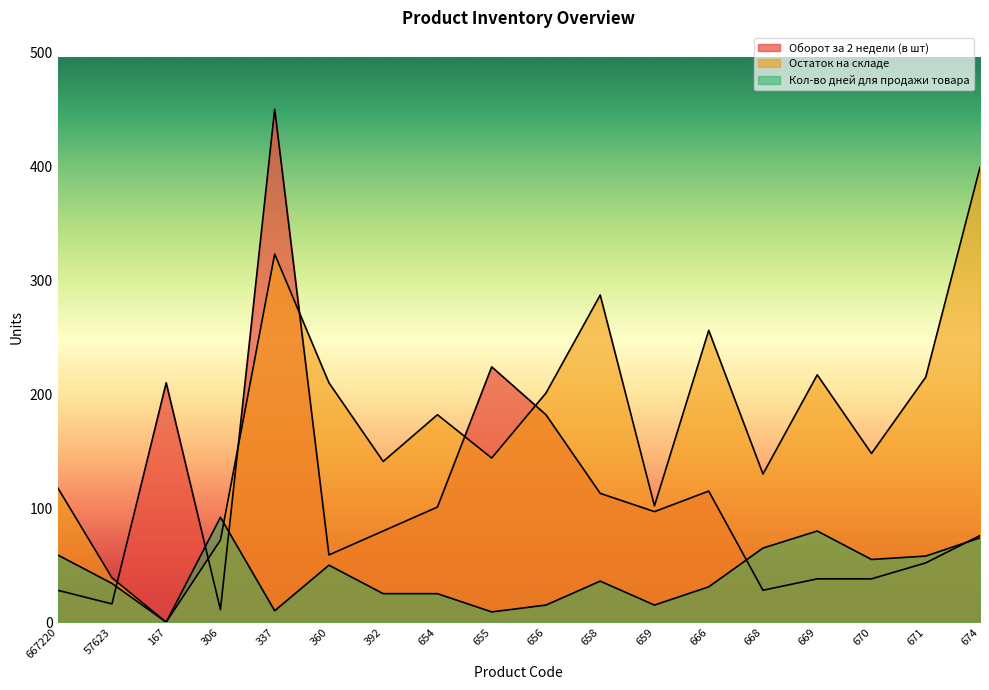

At which category is the sum across all series the highest?

337